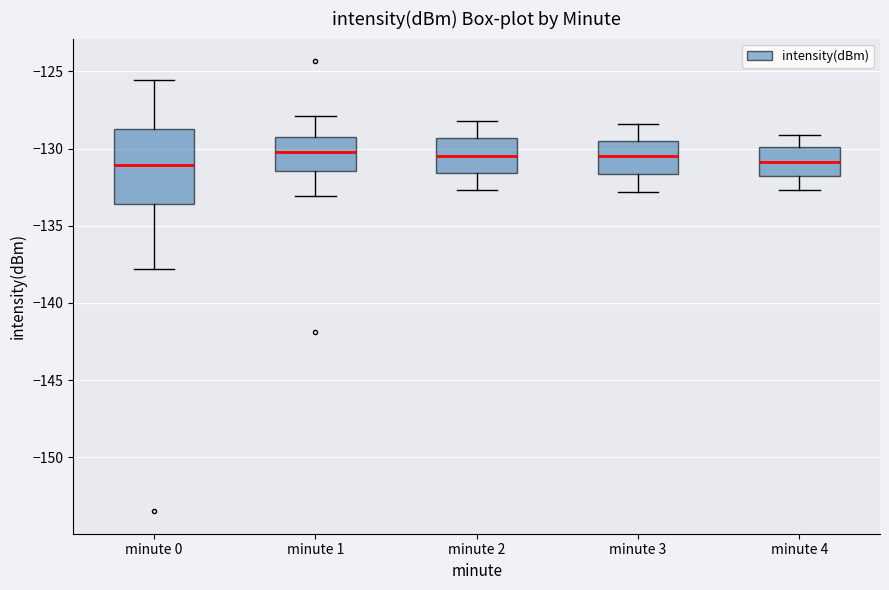

Reading left to right, read every box against the y-axis: the position of its median line, the range the box covers, and the ends of its whiskers. The values are not printed on the chart, so give them approximately, as read against the axis.

minute 0: median -131.0, box -133.5 to -128.5, whiskers -138.0 to -125.5
minute 1: median -130.0, box -131.5 to -129.5, whiskers -133.0 to -128.0
minute 2: median -130.5, box -131.5 to -129.5, whiskers -132.5 to -128.0
minute 3: median -130.5, box -131.5 to -129.5, whiskers -133.0 to -128.5
minute 4: median -131.0, box -131.5 to -130.0, whiskers -132.5 to -129.0